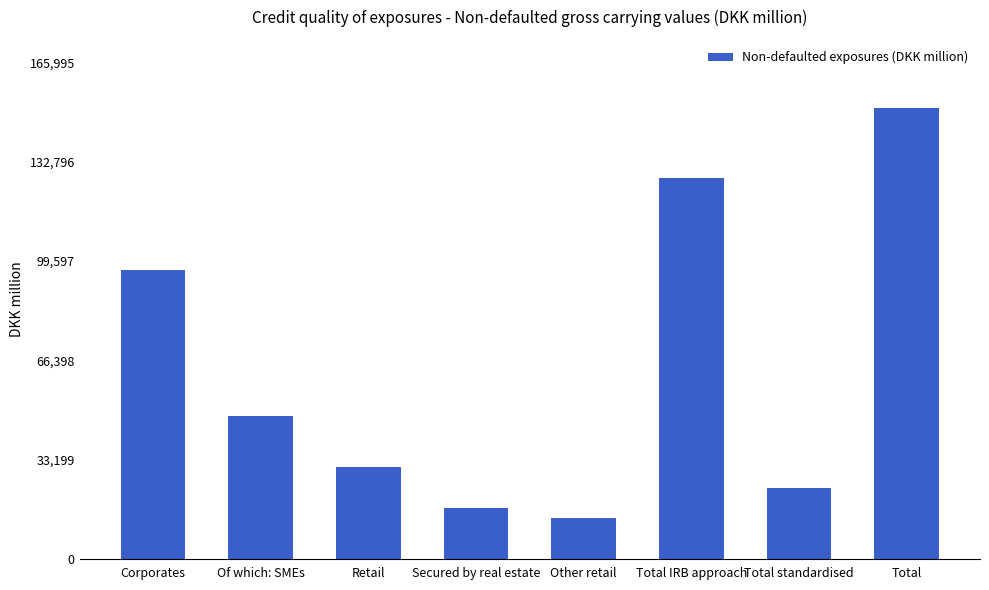

What is the smallest value displayed?

13601